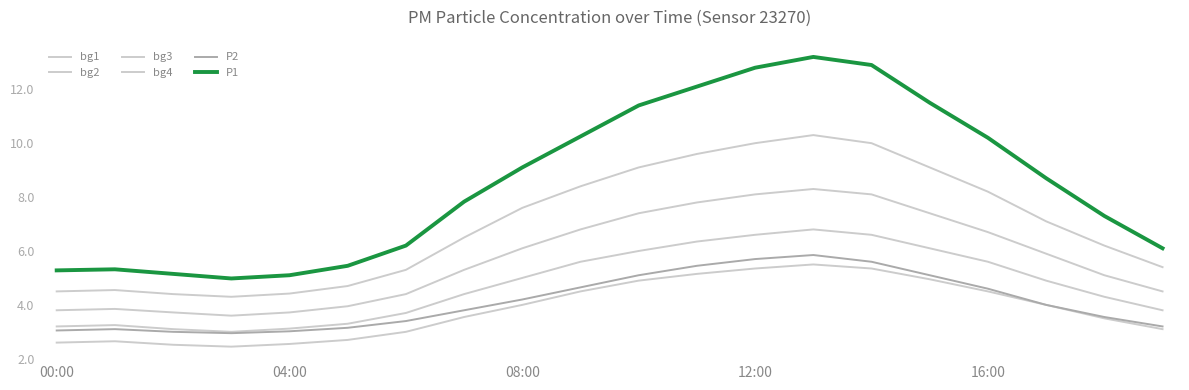

At which category is the sum across all series the highest?

13